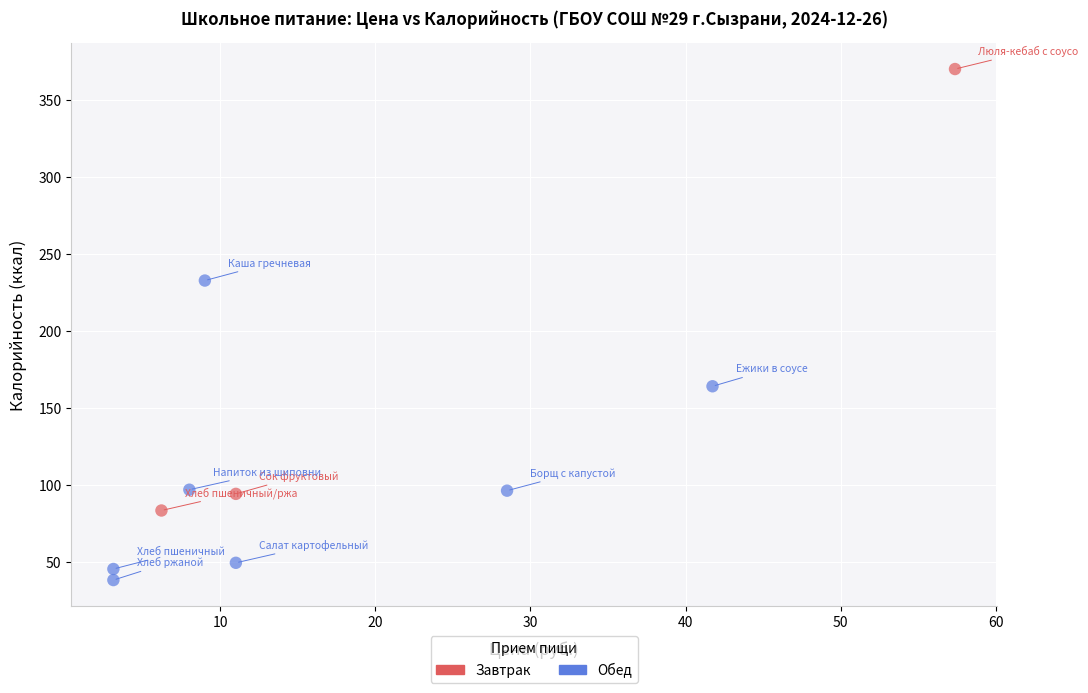

Which series reaches the minimum Y coordinate?

Обед